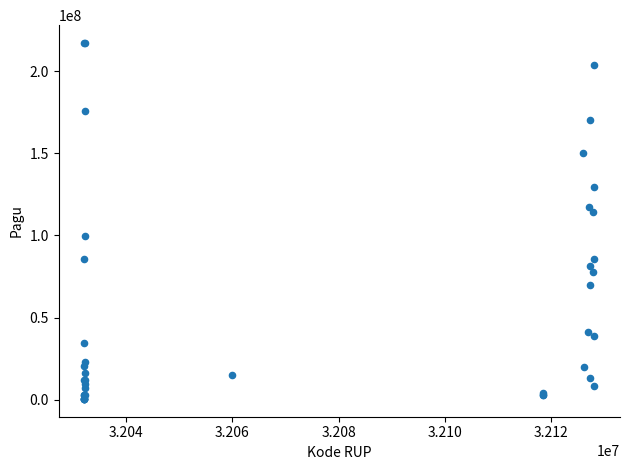

What Y value in the scatter plot is closest to 108830000?

114296000